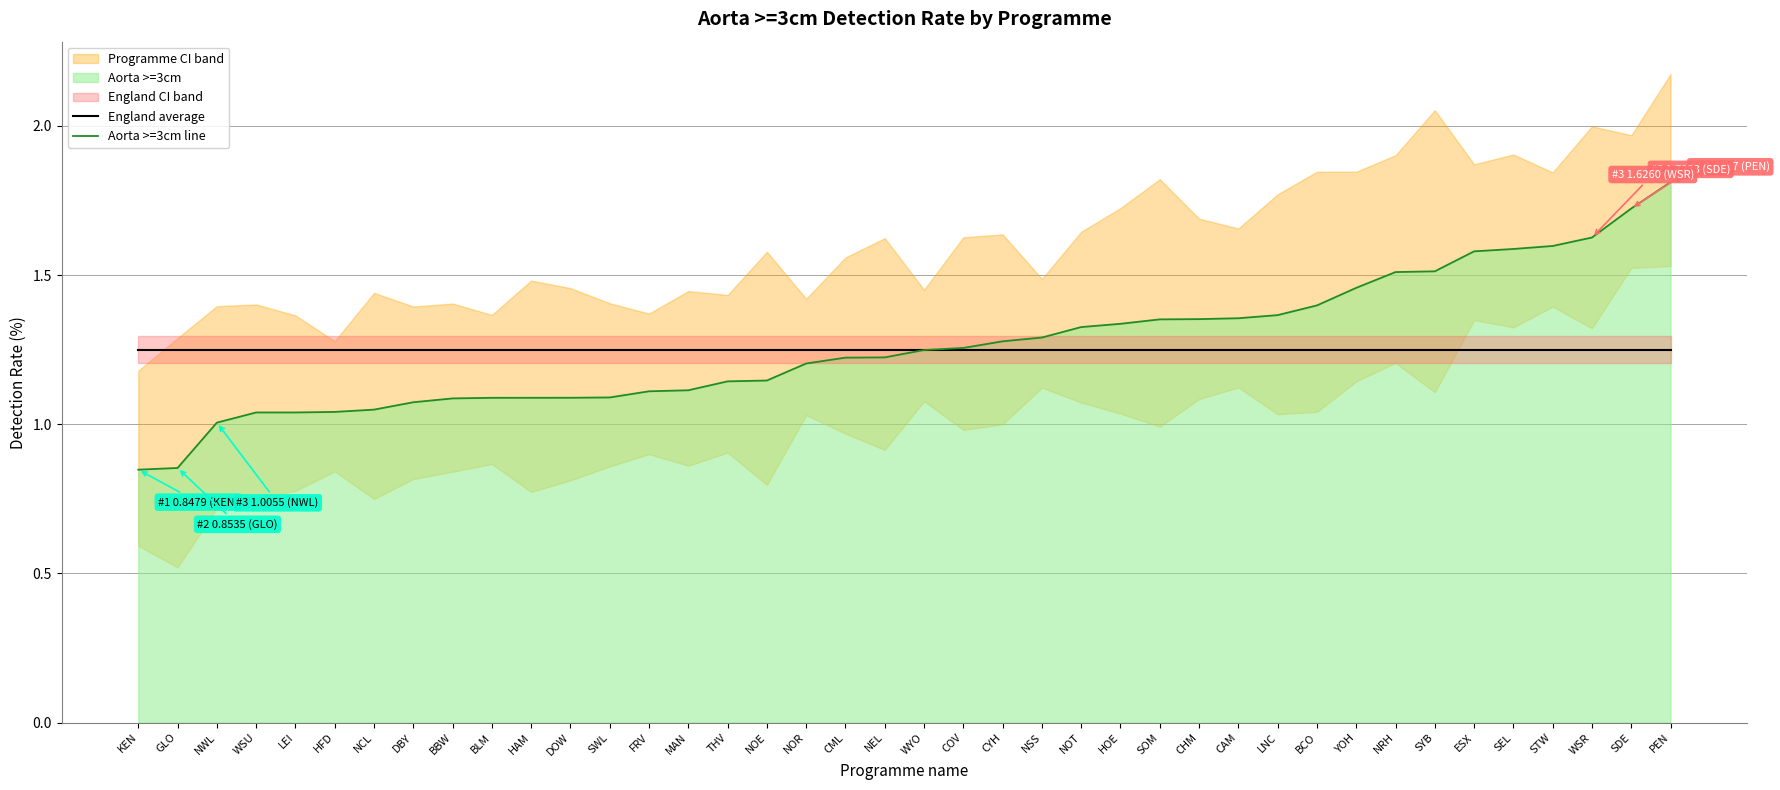

What position from the left is WYO?

21